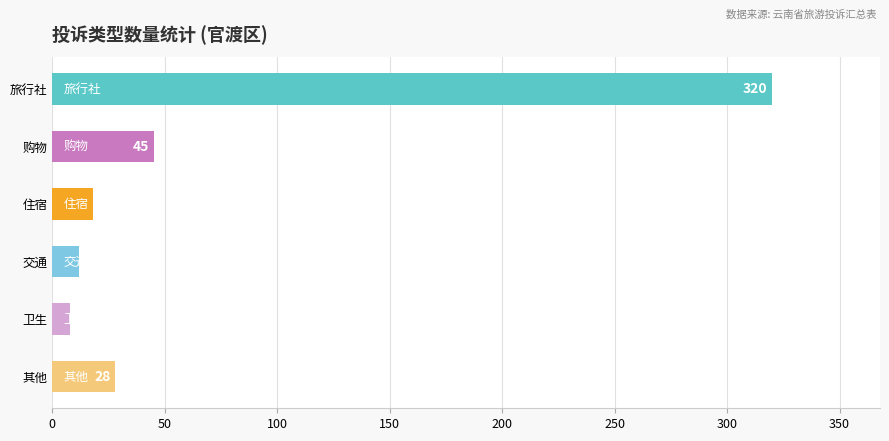

Between 卫生 and 旅行社, which is larger?

旅行社